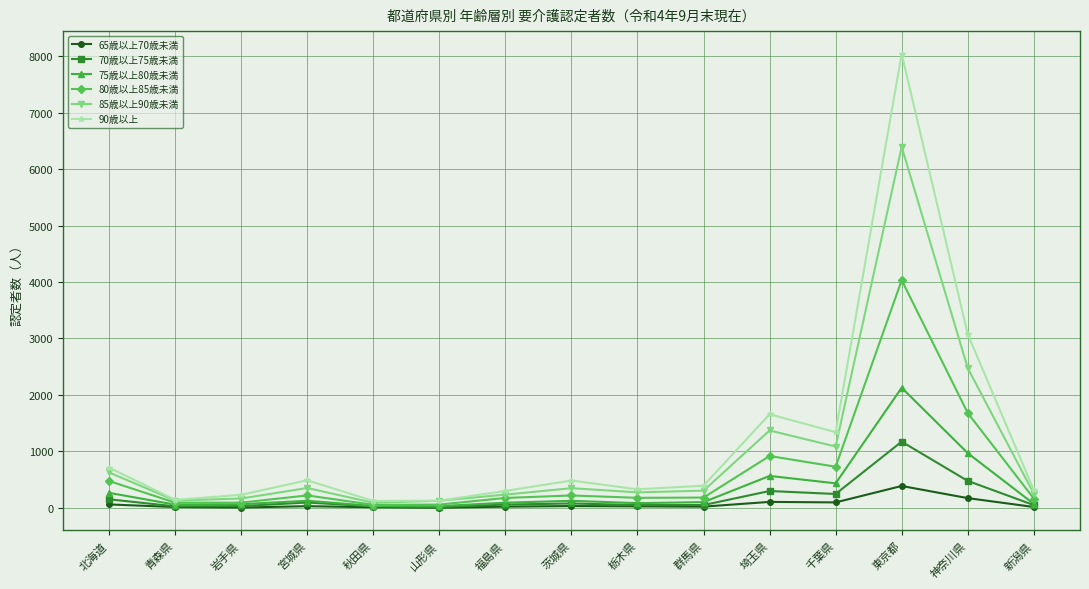

At which category does 90歳以上 reach its first local peak?

宮城県